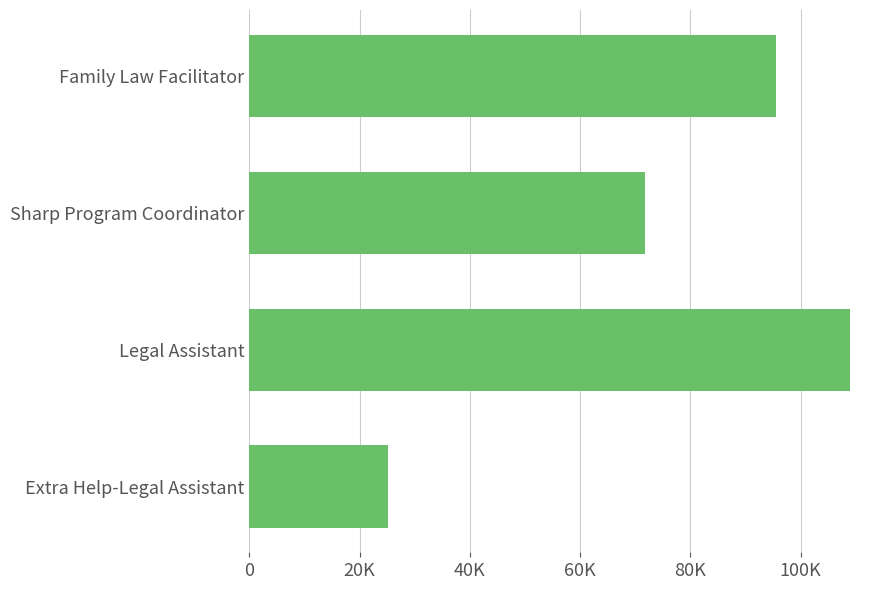

What is the sum of all values?

301464